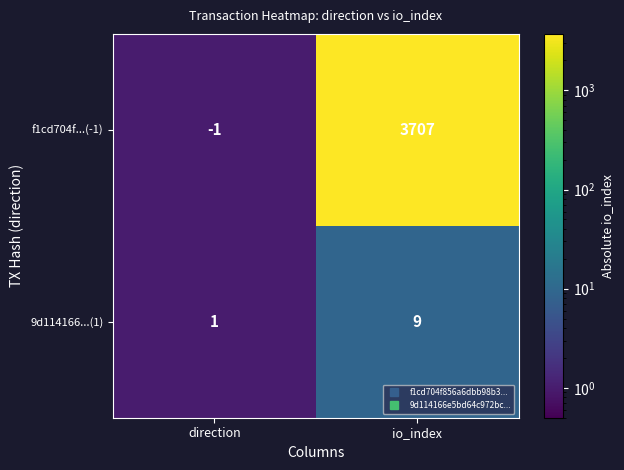

Reading right to left, what are all the values shown in this chart?

f1cd704f...(-1): io_index=3707	direction=-1
9d114166...(1): io_index=9	direction=1